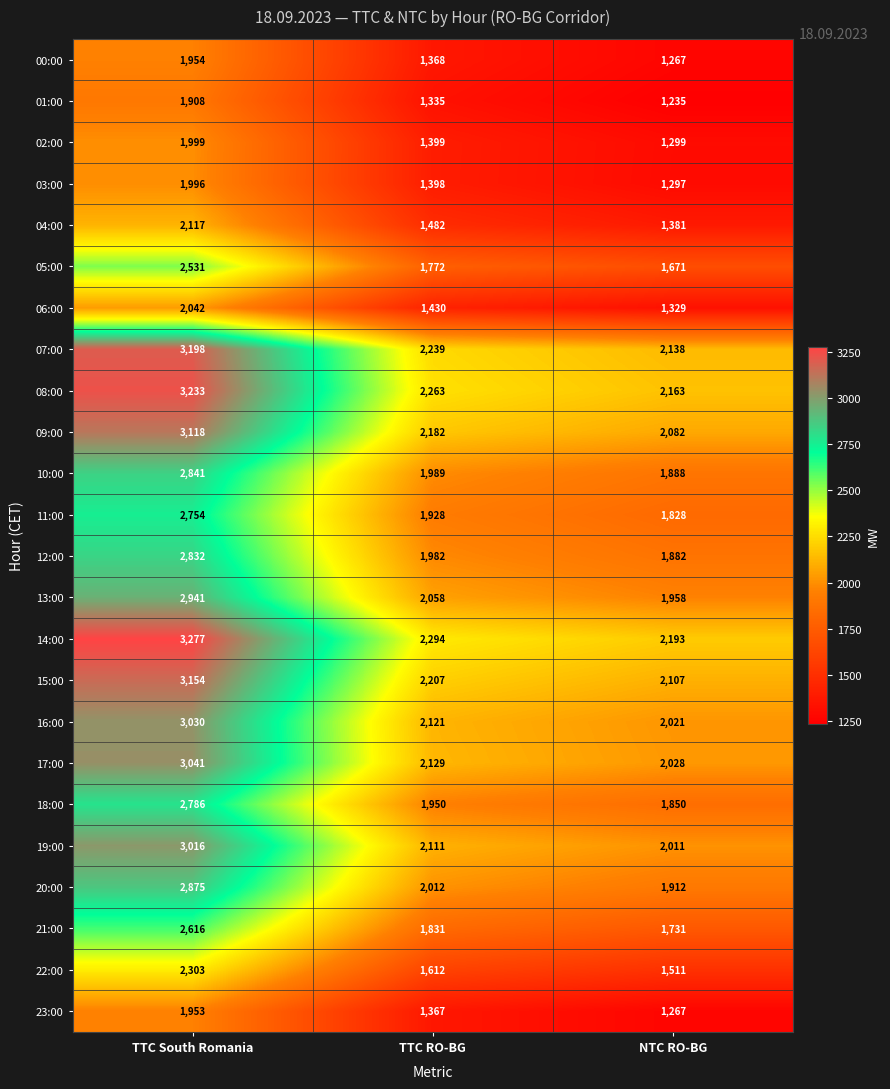

What is the minimum value shown in the chart?

1235